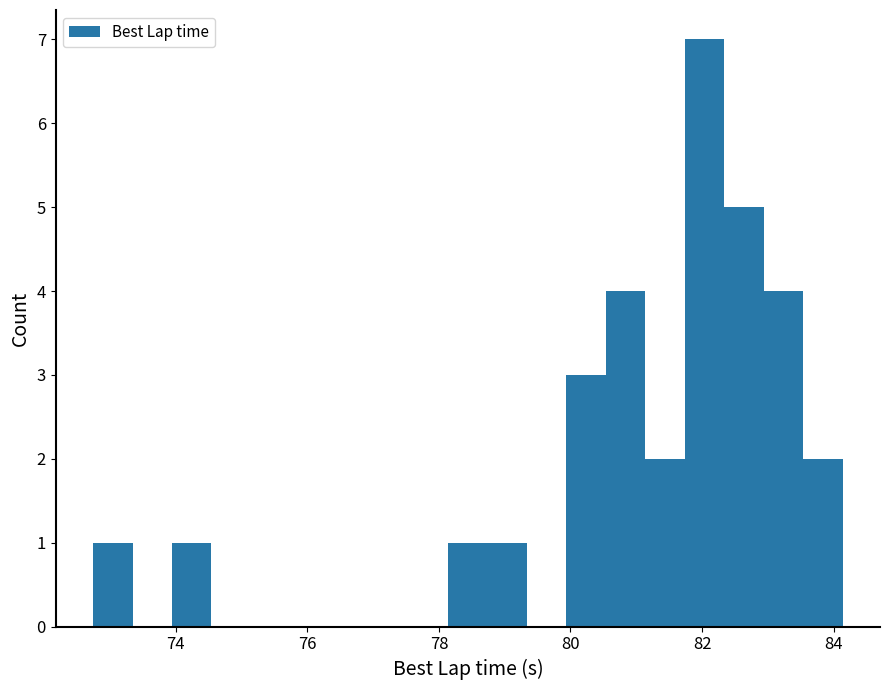

Read against the x-axis, roughly where is the centre of the tallest bar?

82.0